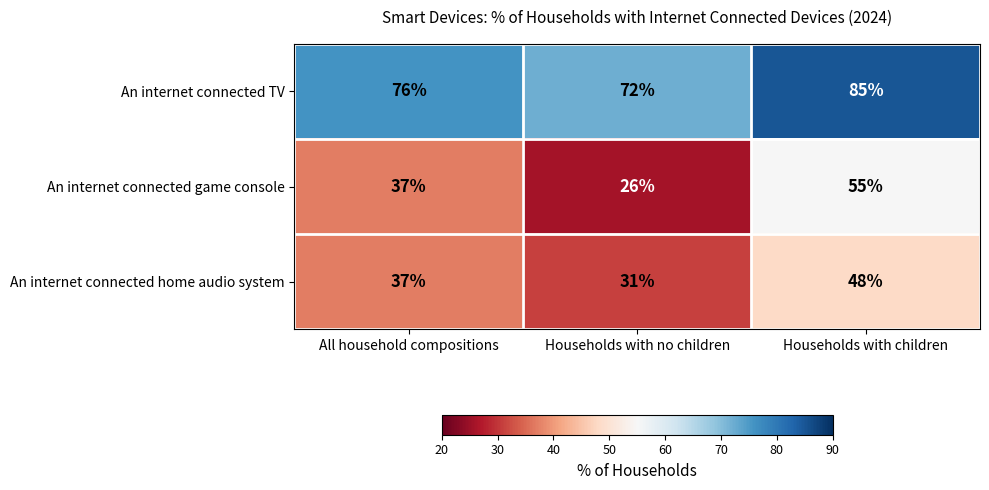

What is the spread (max minus min) of values at Households with children?

37